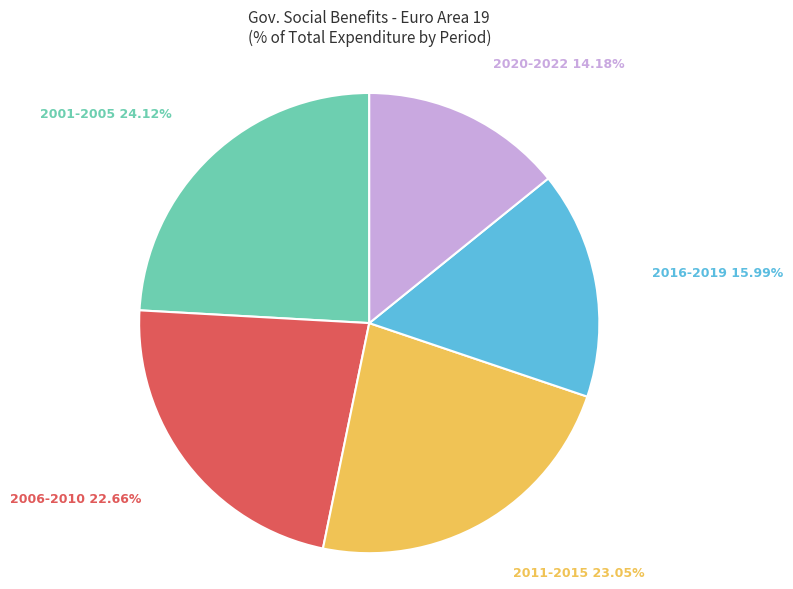

What is the ratio of the value at 2011-2015 to the value at 2016-2019?

1.4